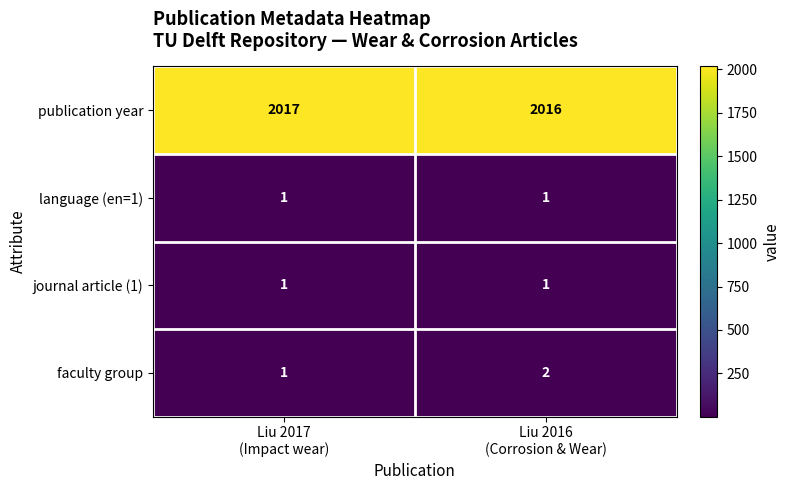

Which series has the largest total across all categories?

publication year